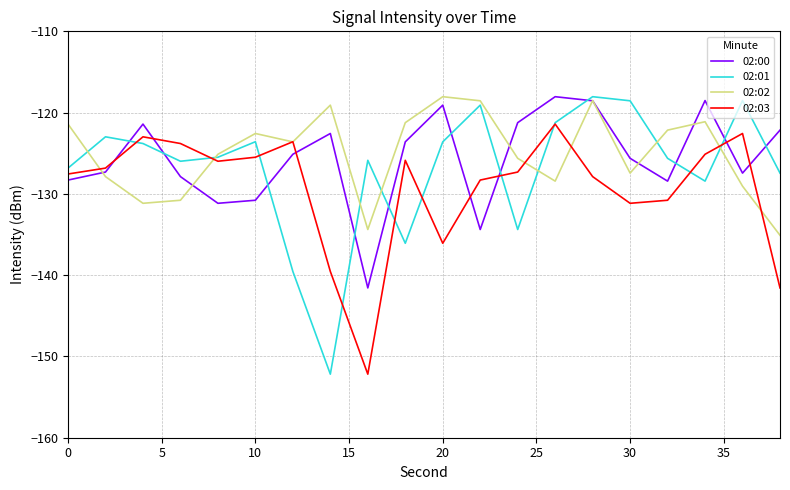

Which series has the widest spread of values?

02:01